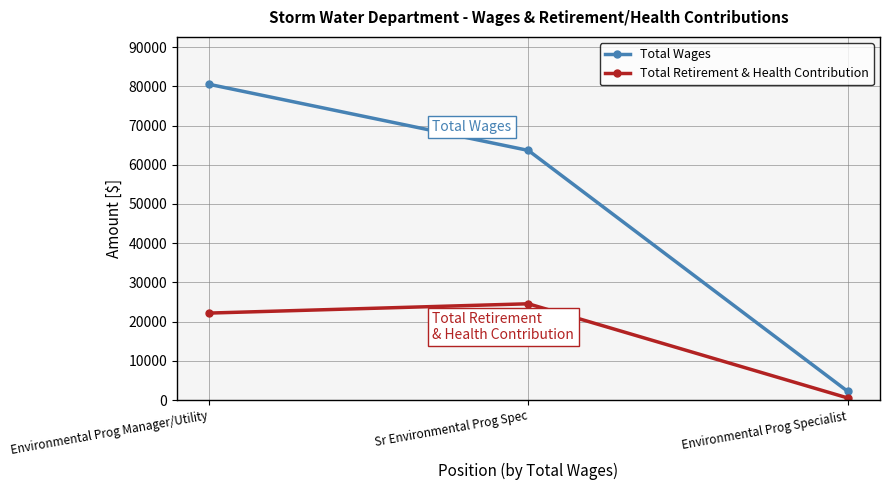

What is the value of the Total Retirement & Health Contribution point at the 3rd from the left?

522